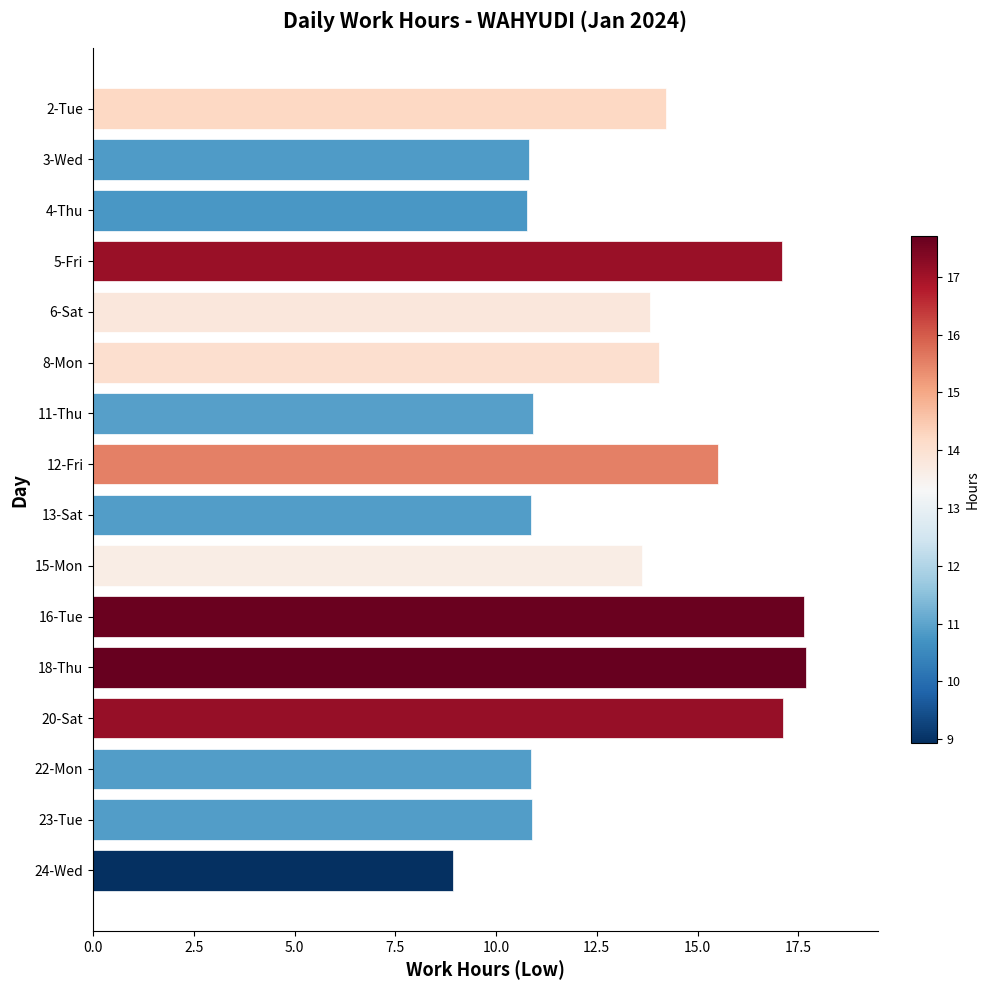

What is the average value?

13.4